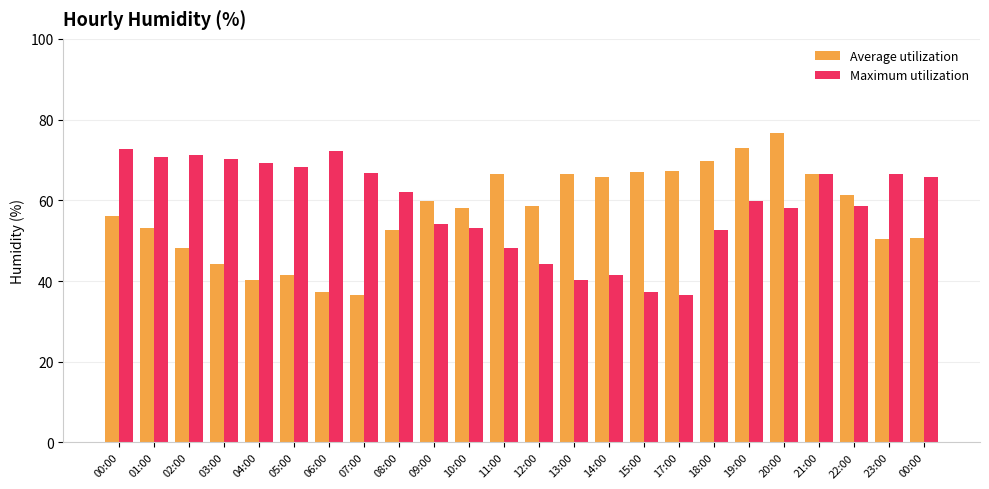

The value of Average utilization at 02:00 is 48.3. True or false?

True